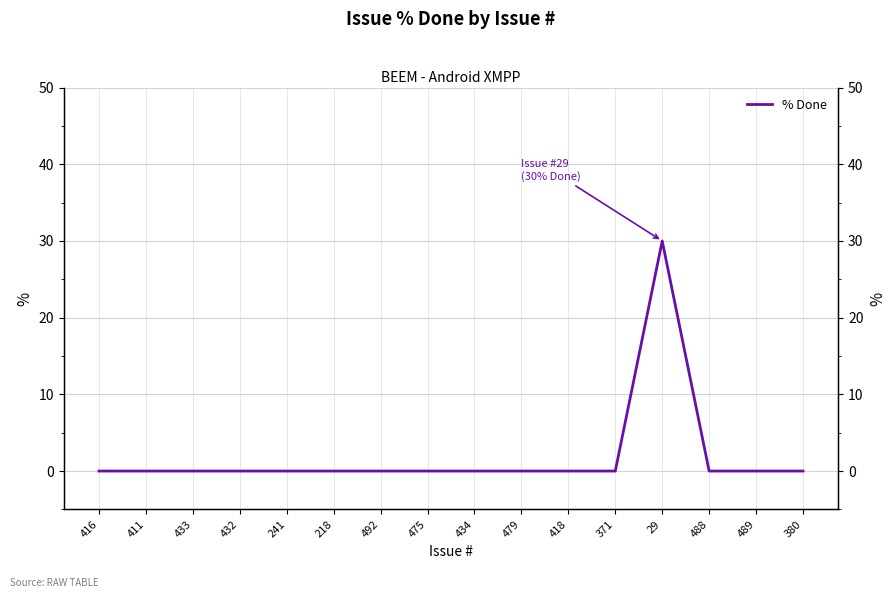

True or false: the data shows 0 at 492.

True